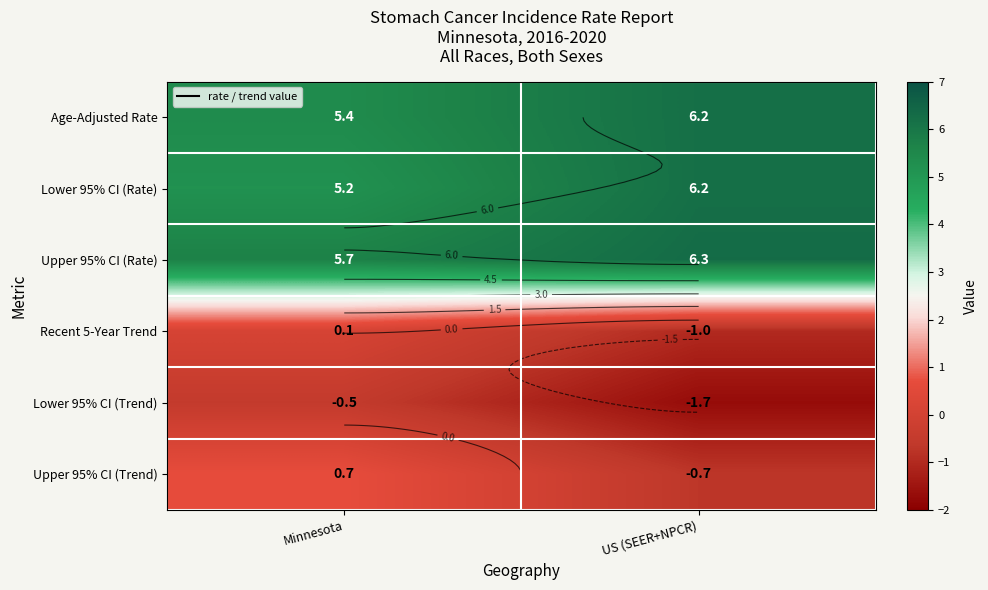

At which label is Age-Adjusted Rate closest to 5?

Minnesota